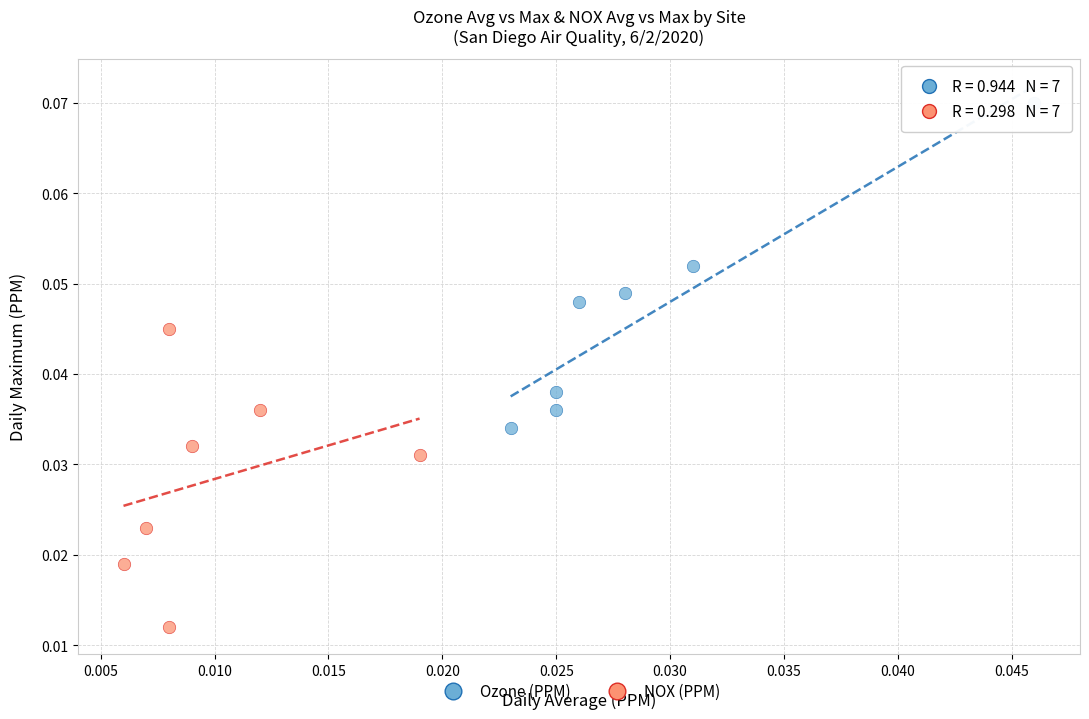

Which series contains the lowest Y value?

NOX (PPM)